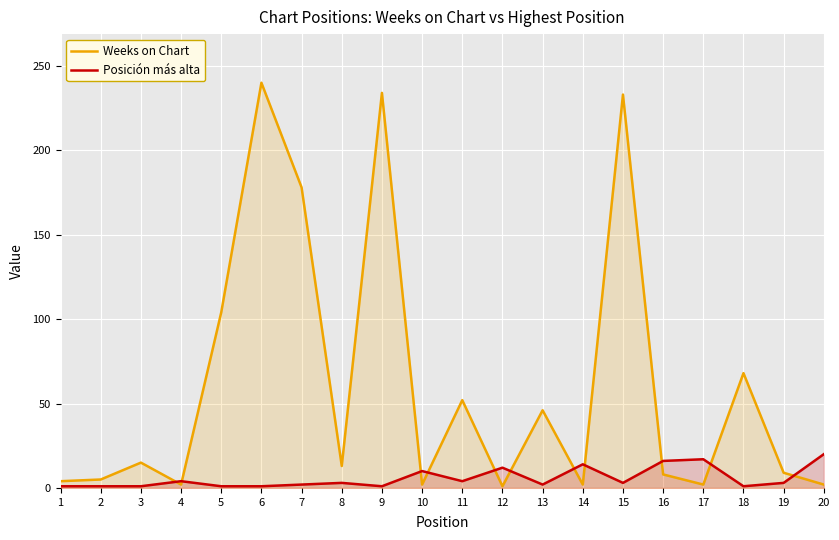

The value of Weeks on Chart at 4 is 165. True or false?

False